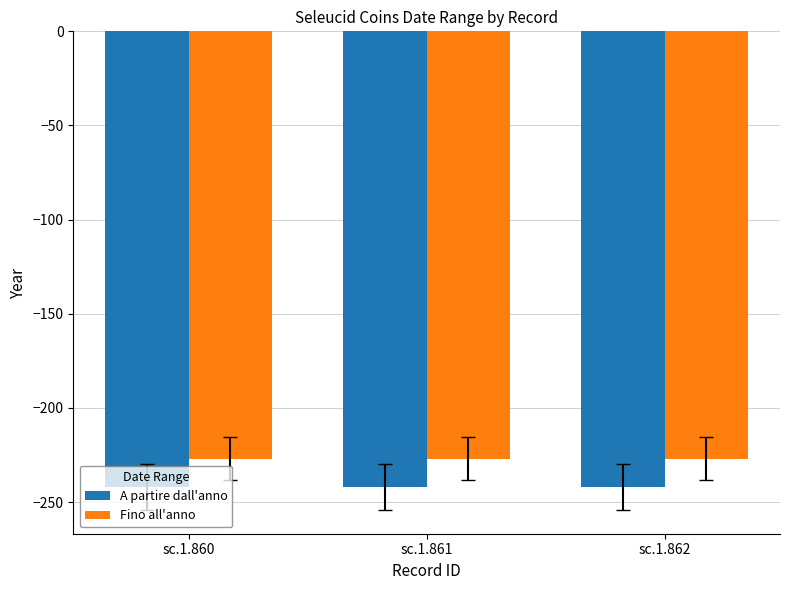

What is the greatest value displayed?

-227